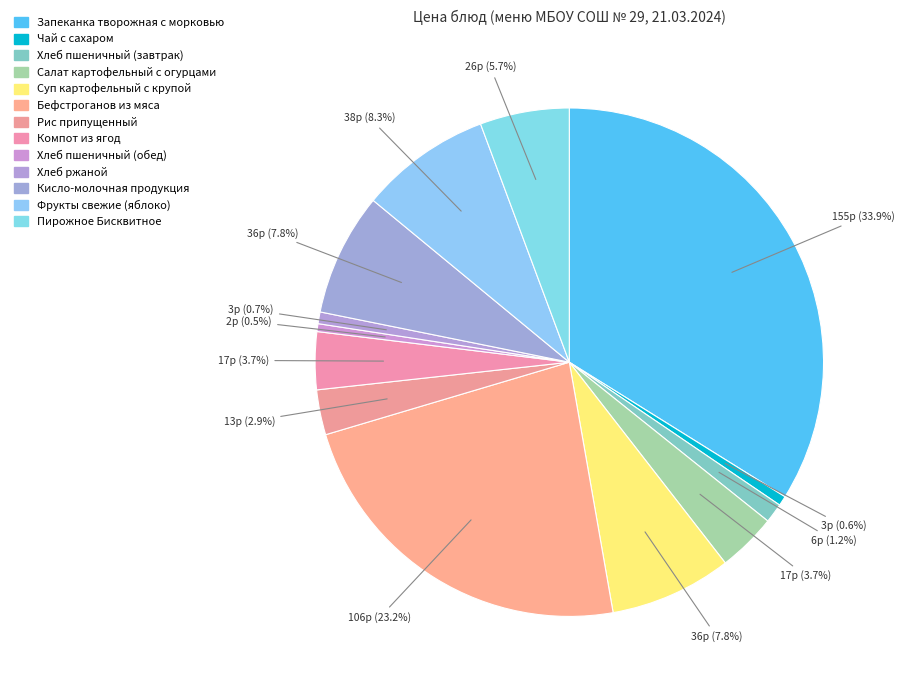

How many segments does this pie chart have?

13